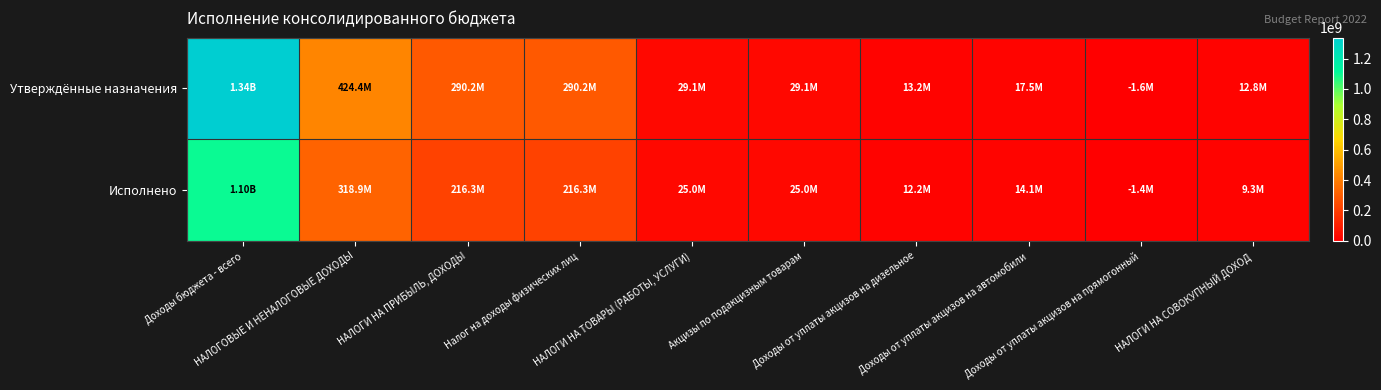

What is the greatest value displayed?

1338490697.8